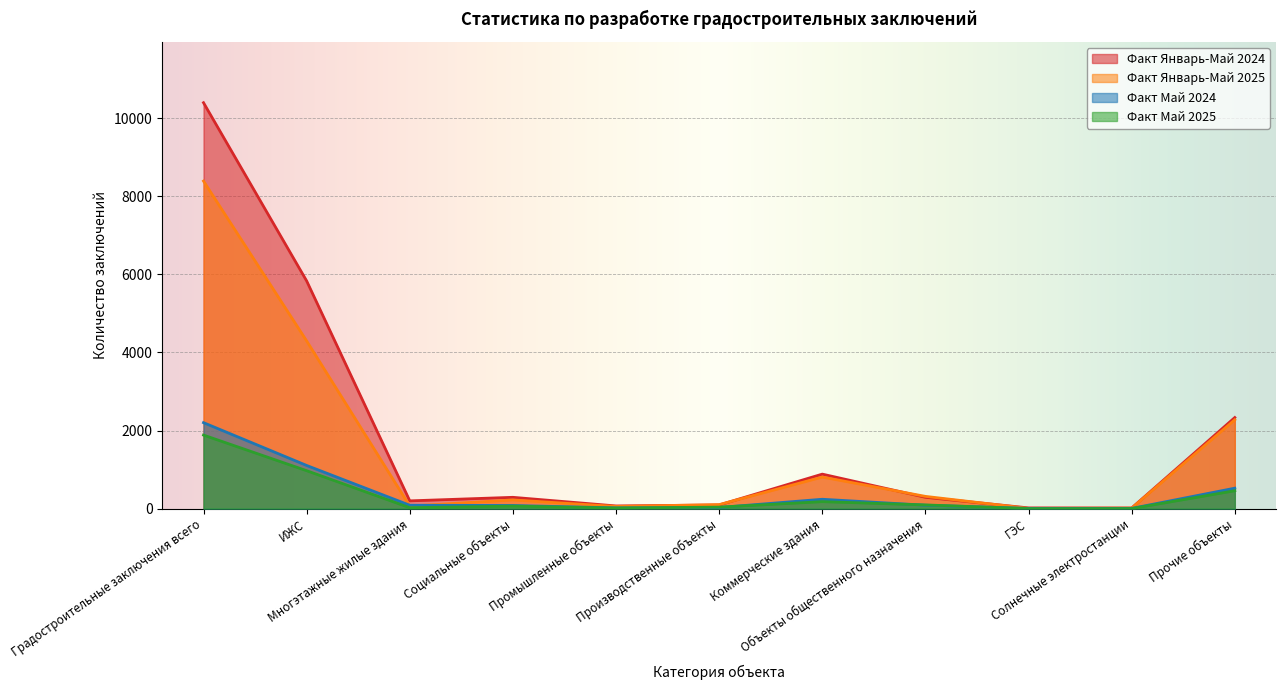

Which category has the lowest value in the Факт Январь-Май 2024 series?

Солнечные электростанции